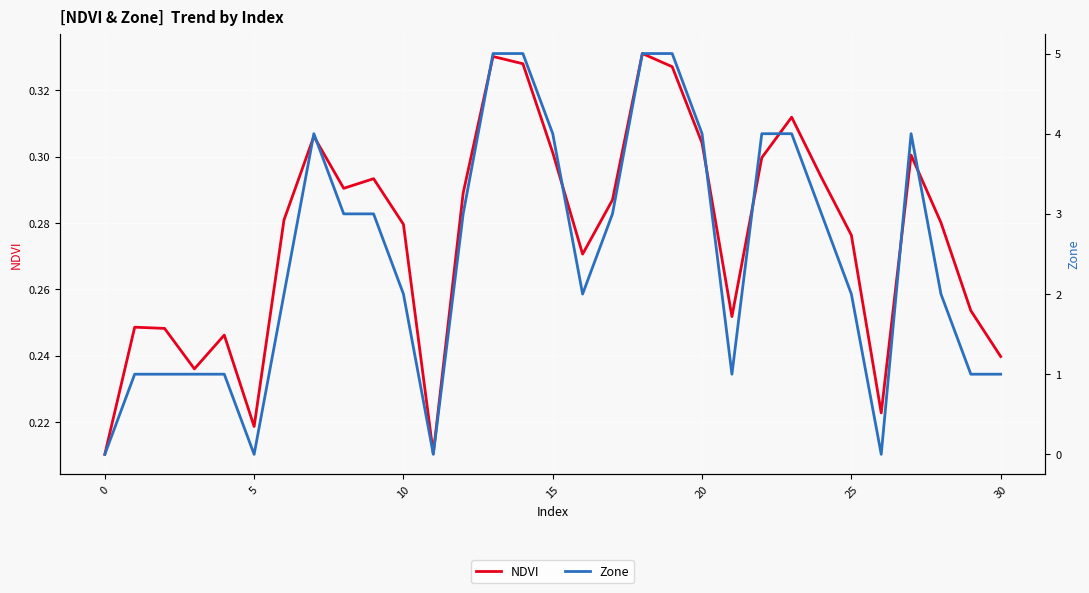

At 30, list the series in order from smallest to largest.

NDVI, Zone